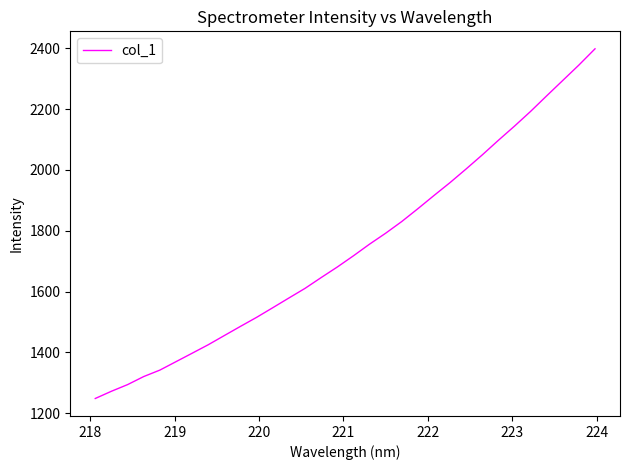

Count the number of values greater than 1717.

16